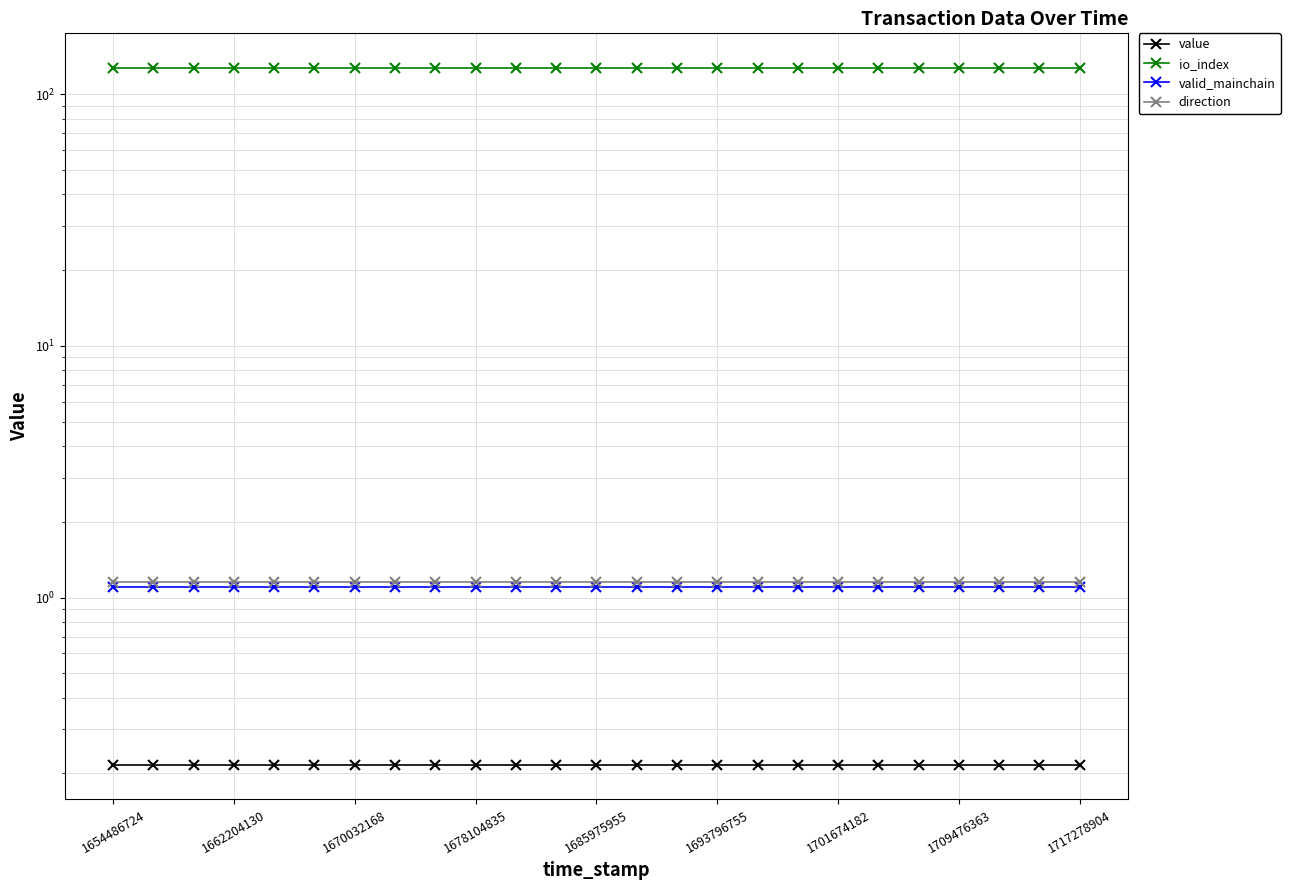

At which category does the chart reach its minimum across all series?

1654486724